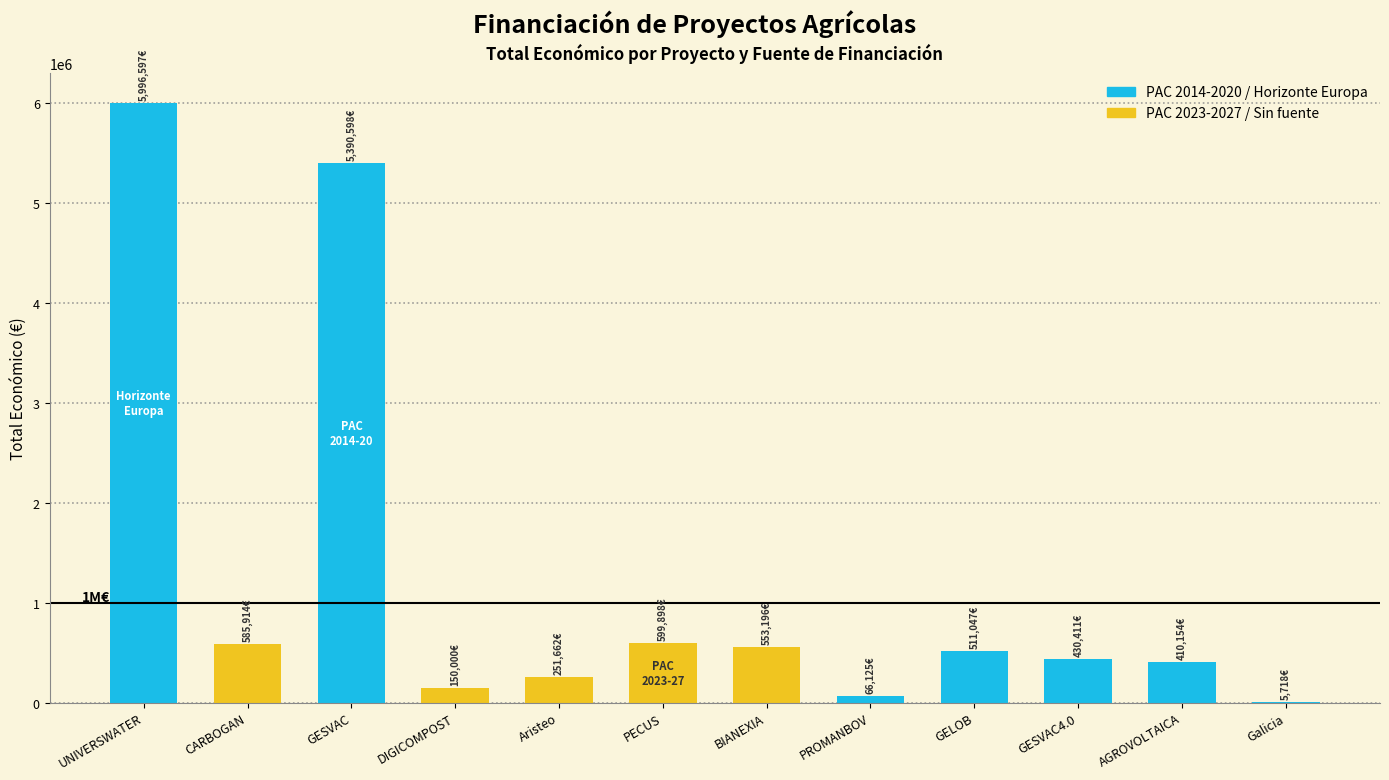

What is the sum of the values at DIGICOMPOST and UNIVERSWATER?

6146597